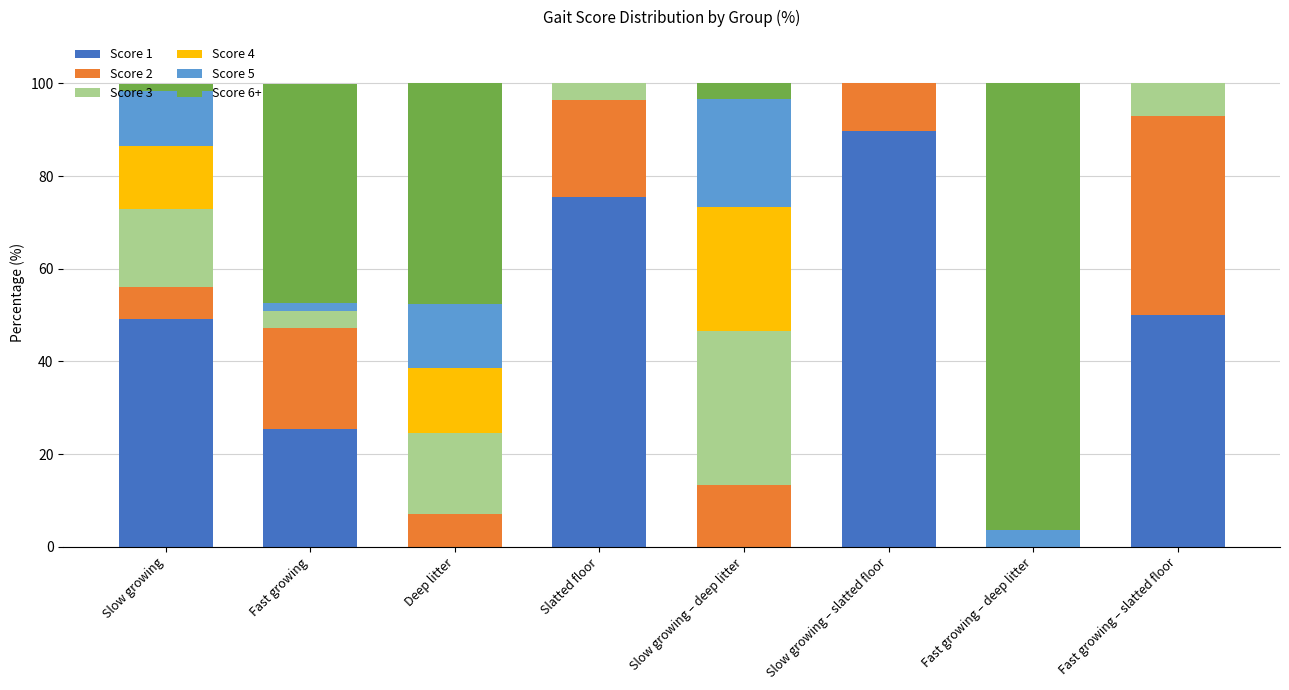

Count the number of data series in this chart.

6